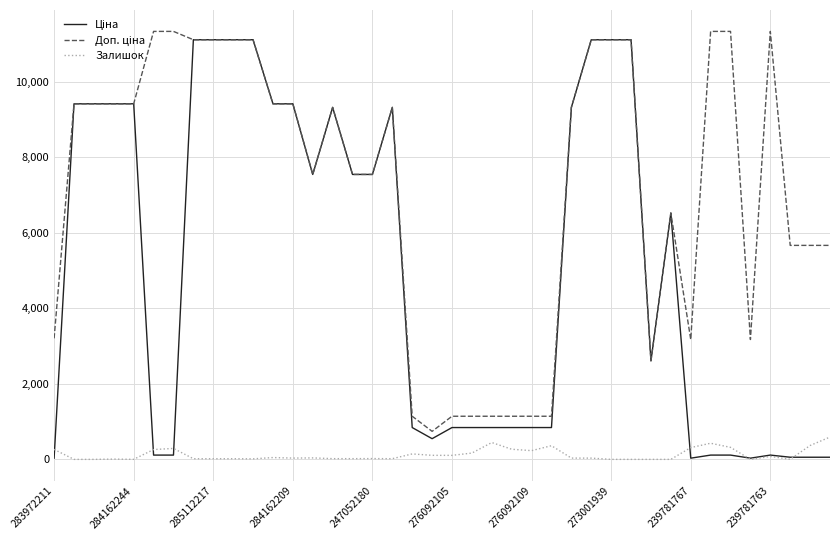

What is the greatest value displayed?

11334.0